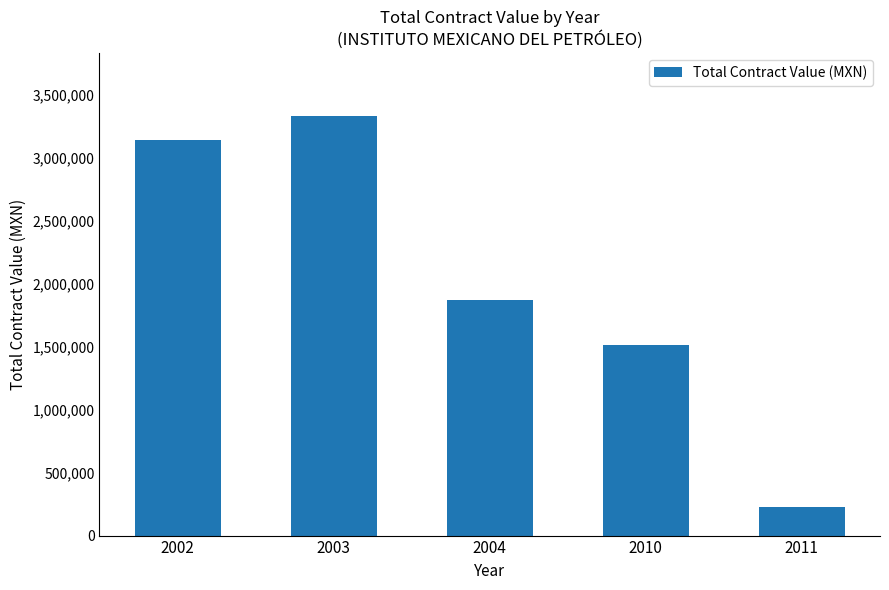

Rank the categories by value from lowest to highest.

2011, 2010, 2004, 2002, 2003